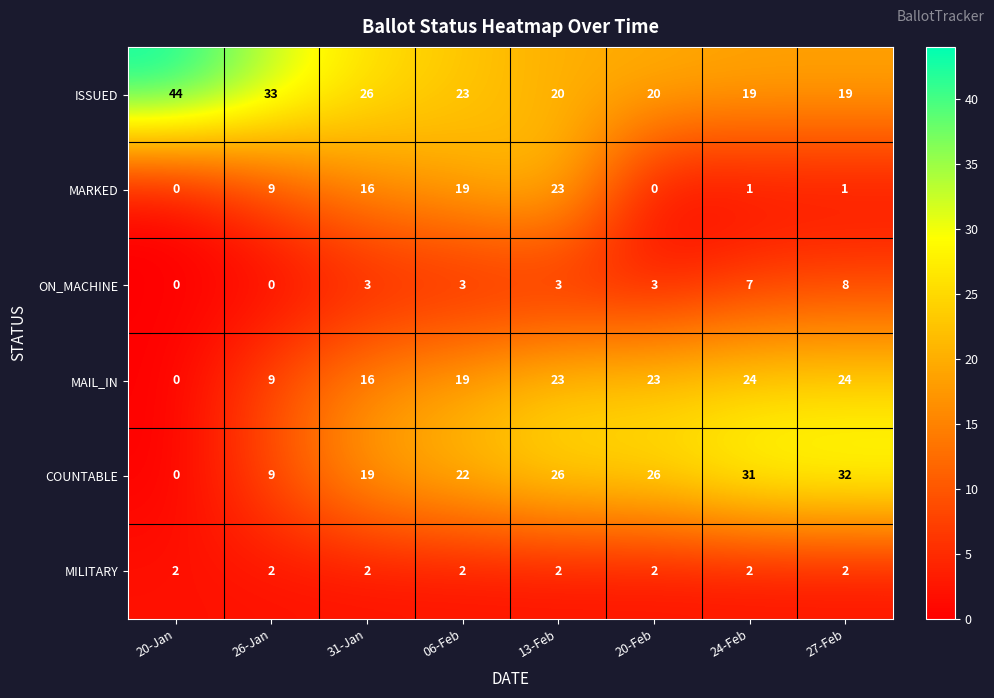

Which series has the widest spread of values?

COUNTABLE